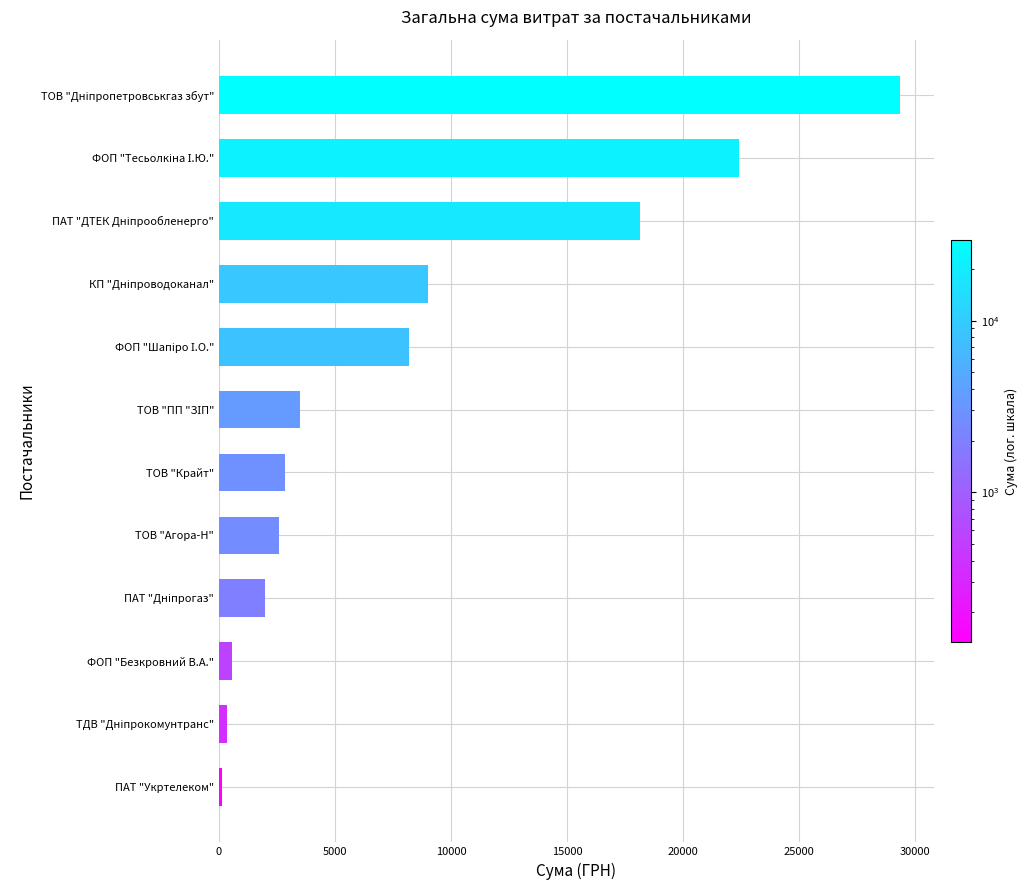

What is the difference between the maximum and minimum values?

29203.5